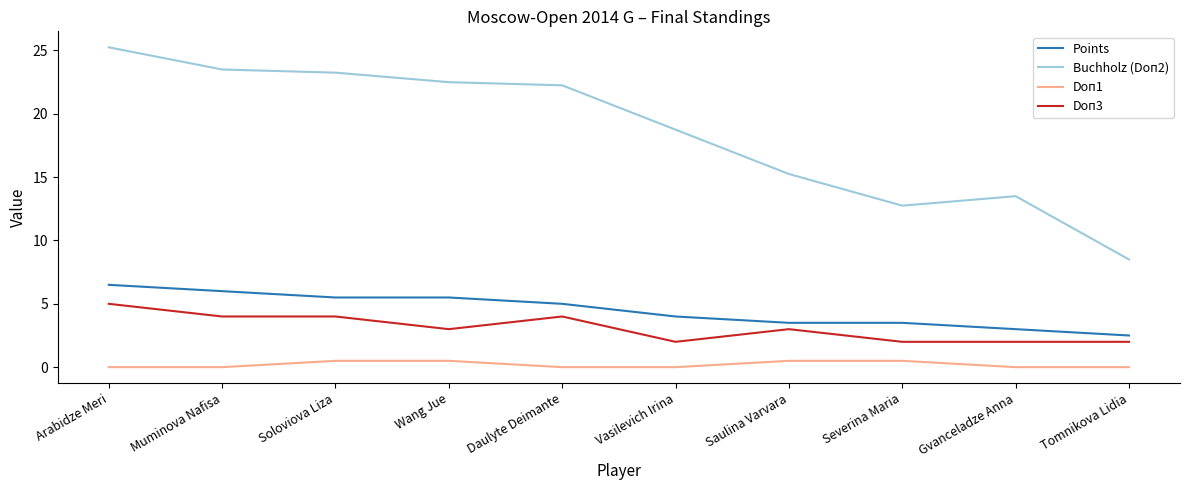

Which category has the highest value across all series?

Arabidze Meri